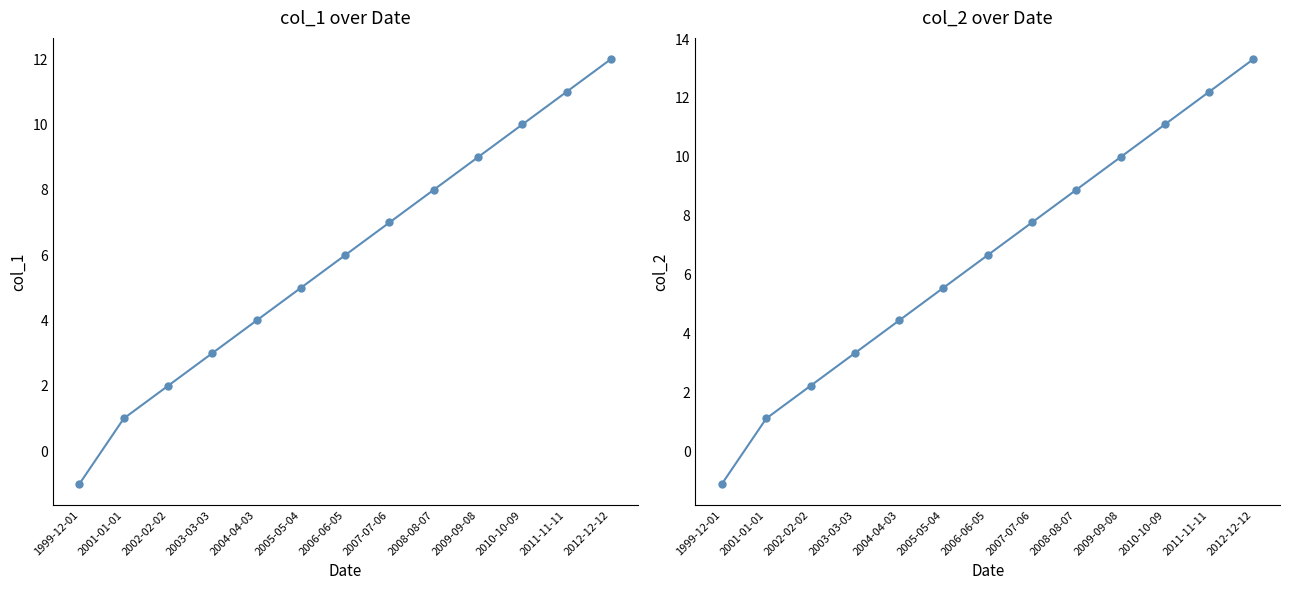

Reading left to right, what are all the values shown in this chart?

col_1: -1.0	1.0	2.0	3.0	4.0	5.0	6.0	7.0	8.0	9.0	10.0	11.0	12.0
col_2: -1.1	1.1	2.2	3.3	4.4	5.5	6.7	7.8	8.9	10.0	11.1	12.2	13.3